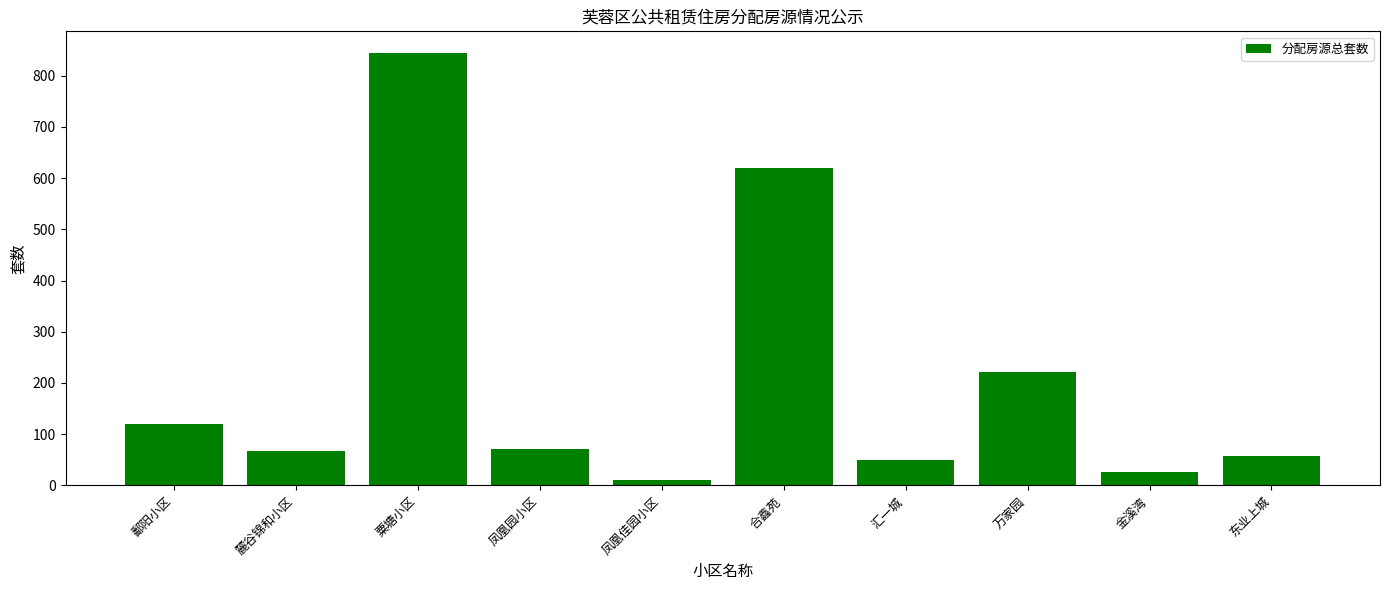

True or false: the data shows 29 at 麓谷锦和小区.

False